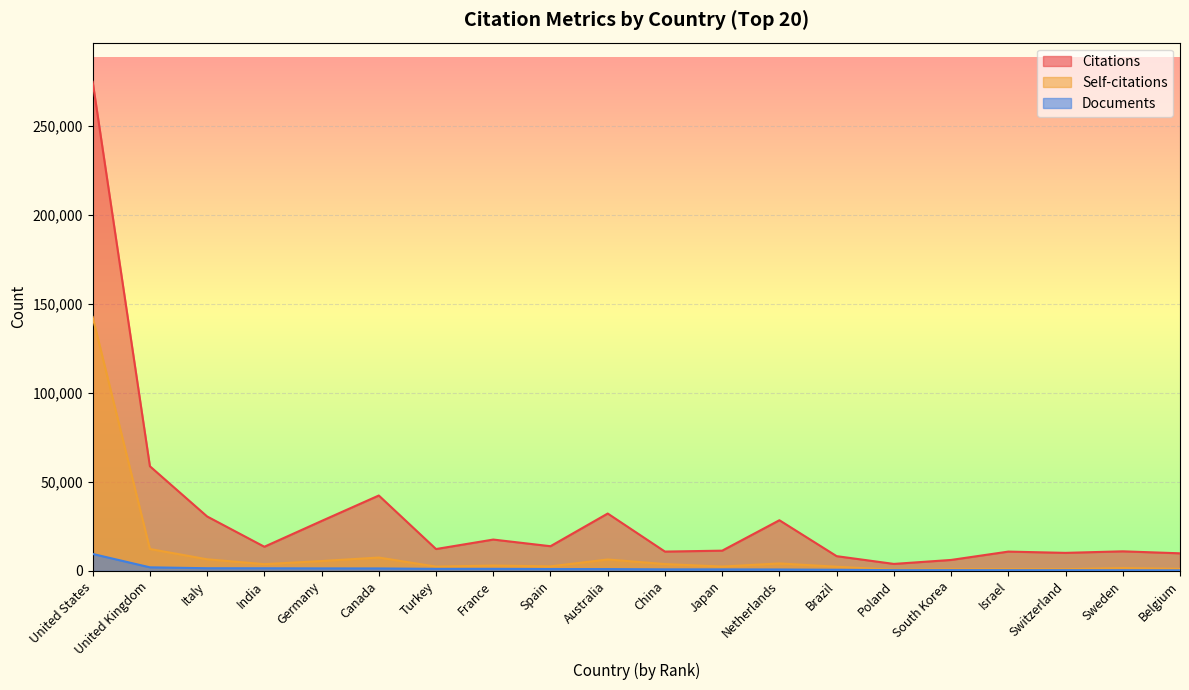

Where is the first local minimum for Self-citations?

India